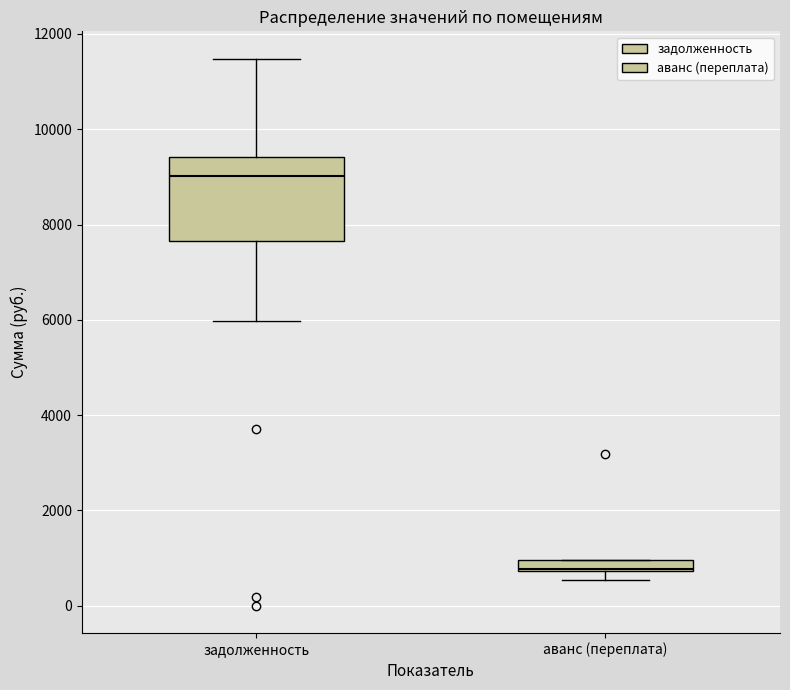

Where is the lower edge of the box for аванс (переплата) on the y-axis? The values are not printed on the chart, so give them approximately, as read against the axis.

800